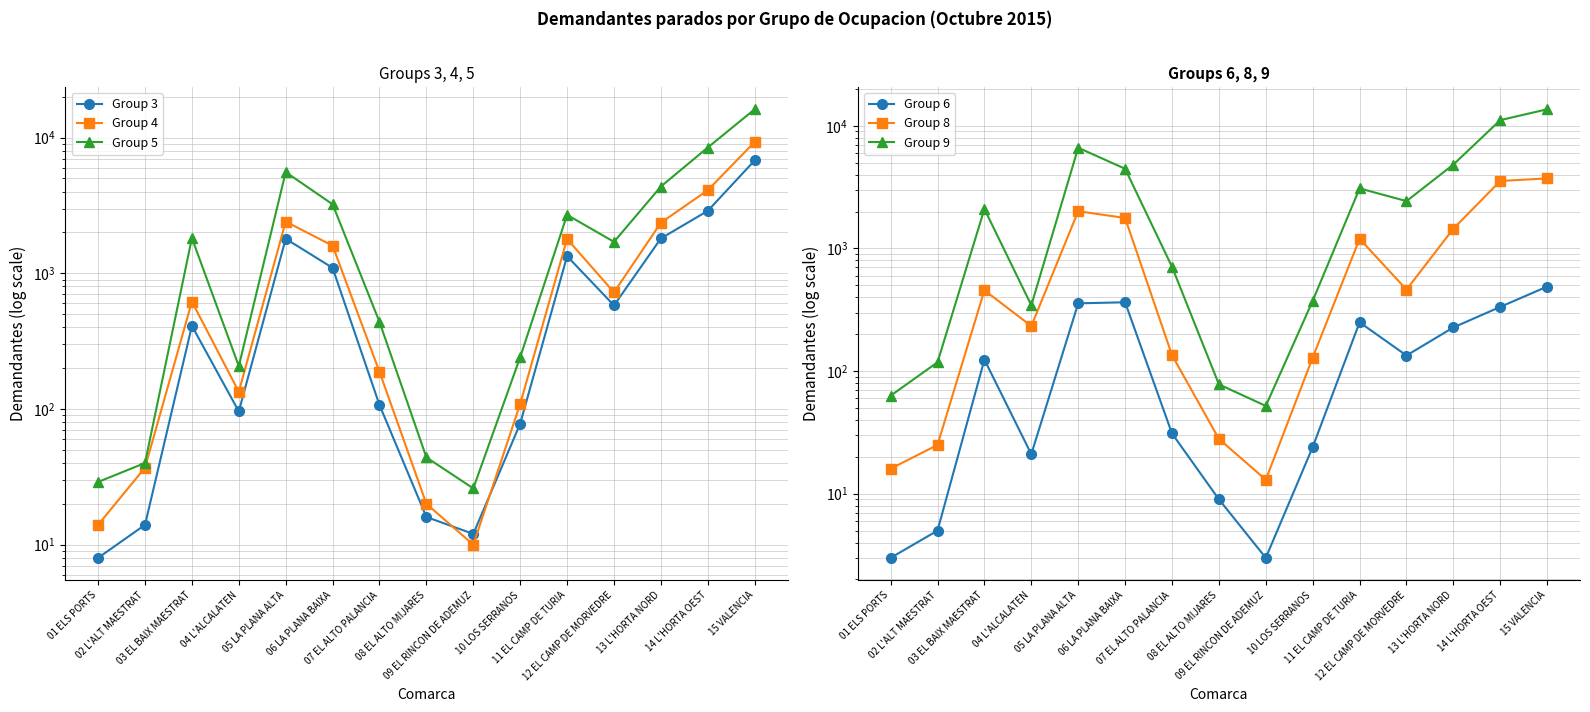

True or false: Group 6 and Group 3 cross at least once.

False